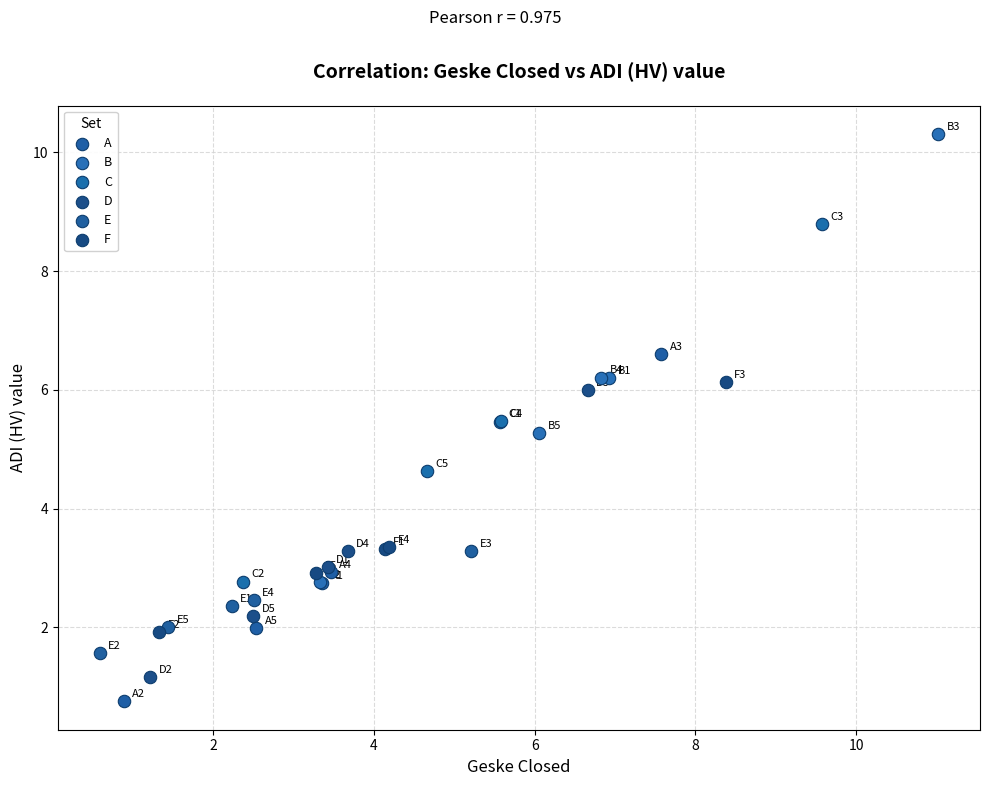

Which series has the widest spread of Y values?

B